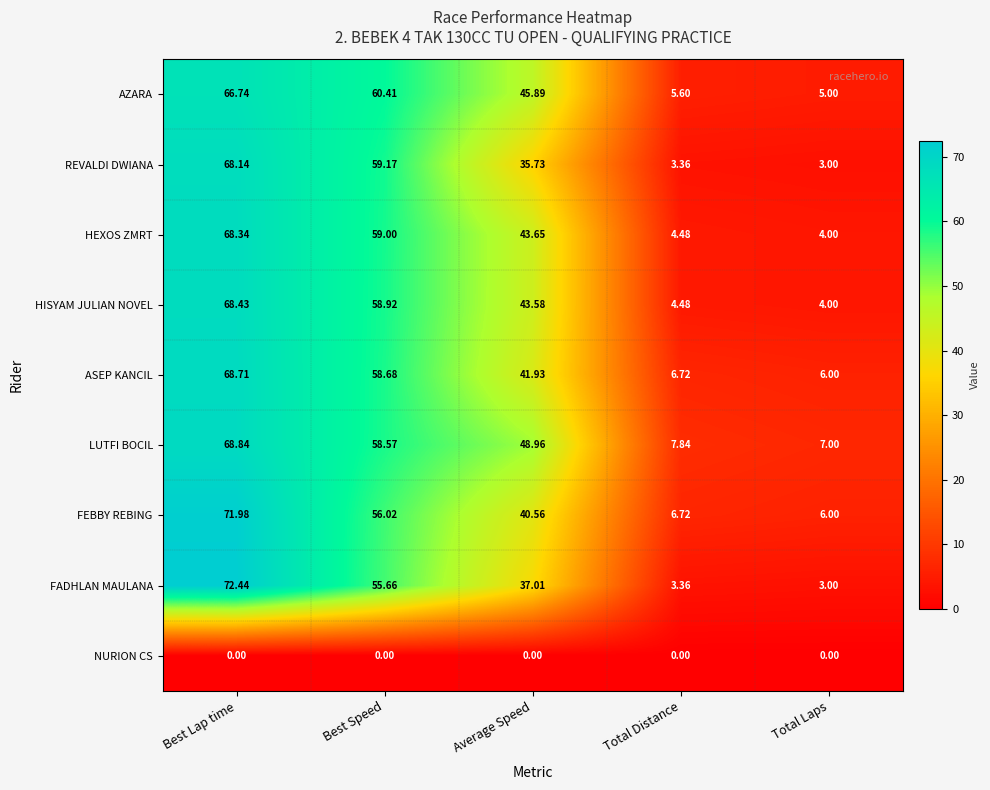

How many values in the HISYAM JULIAN NOVEL series are below 43?

2